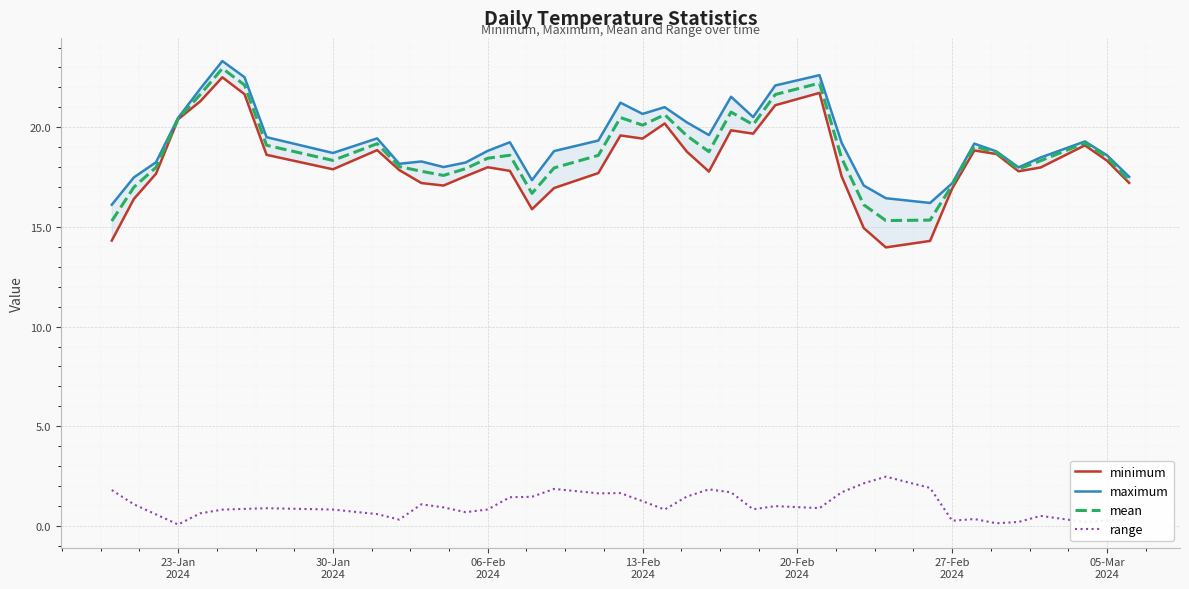

What is the sum of all minimum values?

729.4